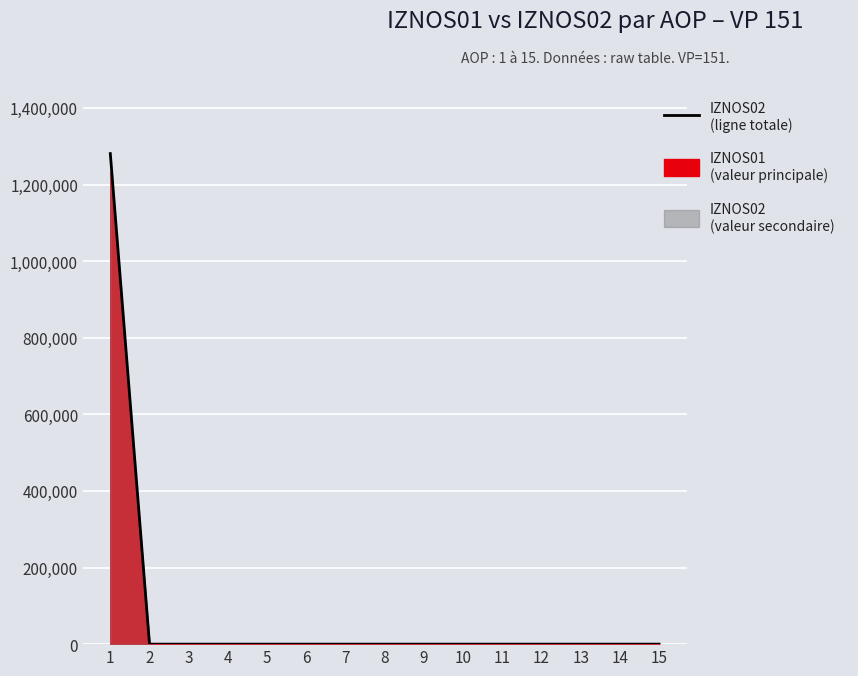

Reading right to left, list all the values displayed in this chart.

0	0	0	0	0	0	0	0	0	0	0	0	0	0	1280807